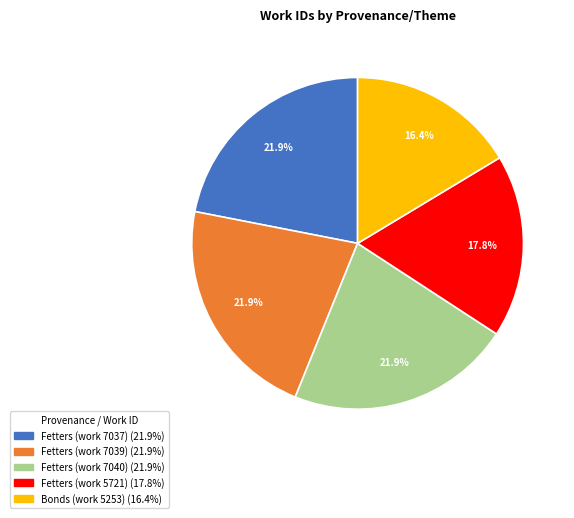

To the nearest percent, what is the combined percentage of Fetters (work 7039) and Fetters (work 7037)?

44%